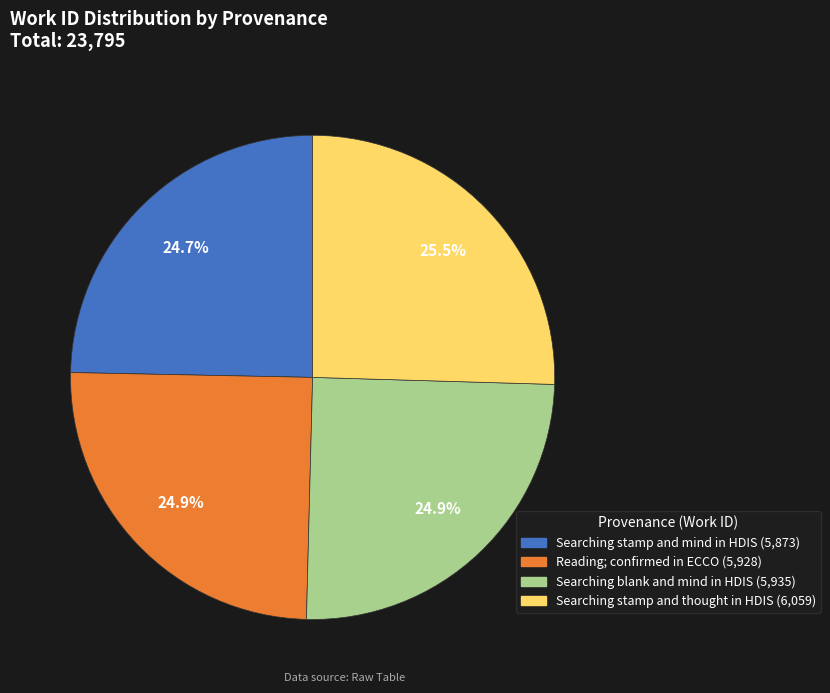

Is the sum of Searching blank and mind in HDIS and Reading; confirmed in ECCO greater than half?

No